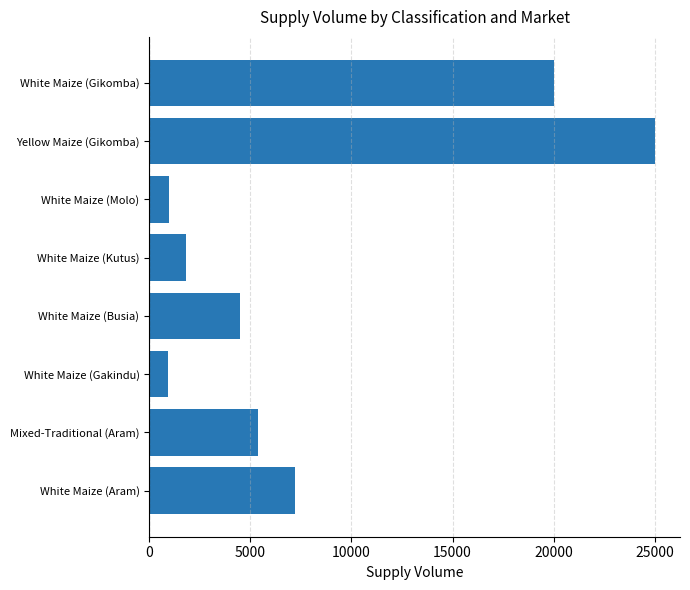

The value at White Maize (Aram) is 2422. True or false?

False